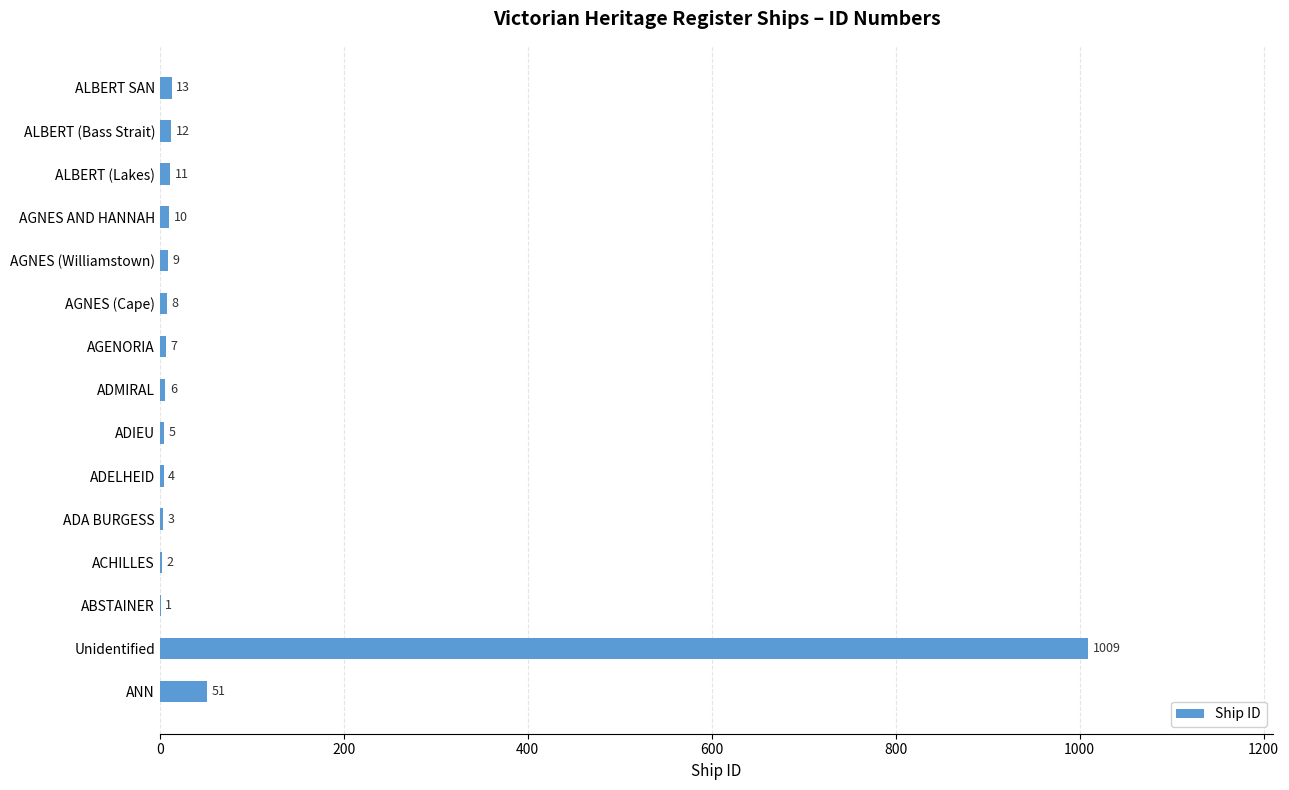

Which category has the highest value across all series?

Unidentified